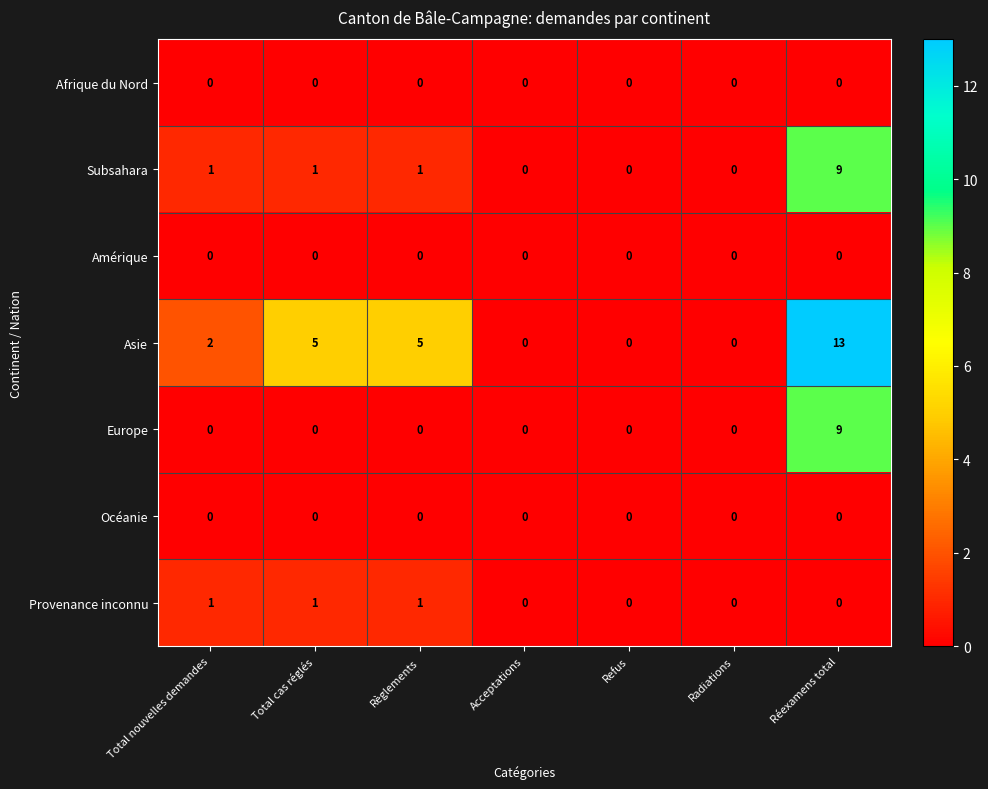

How many categories are shown in the chart?

7